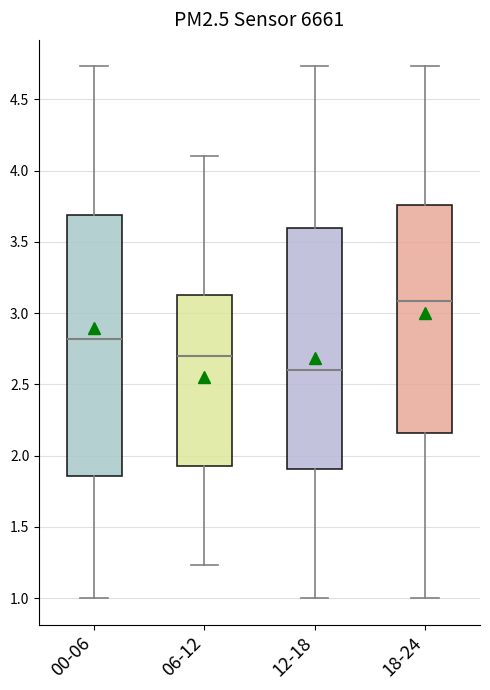

Reading left to right, transcribe this box plot: for each box, give where its median line is, the range the box spans, and where its two whiskers end, as read against the y-axis. The values are not printed on the chart, so give them approximately, as read against the axis.

00-06: median 2.80, box 1.85 to 3.70, whiskers 1.00 to 4.75
06-12: median 2.70, box 1.95 to 3.15, whiskers 1.25 to 4.10
12-18: median 2.60, box 1.90 to 3.60, whiskers 1.00 to 4.75
18-24: median 3.10, box 2.15 to 3.75, whiskers 1.00 to 4.75